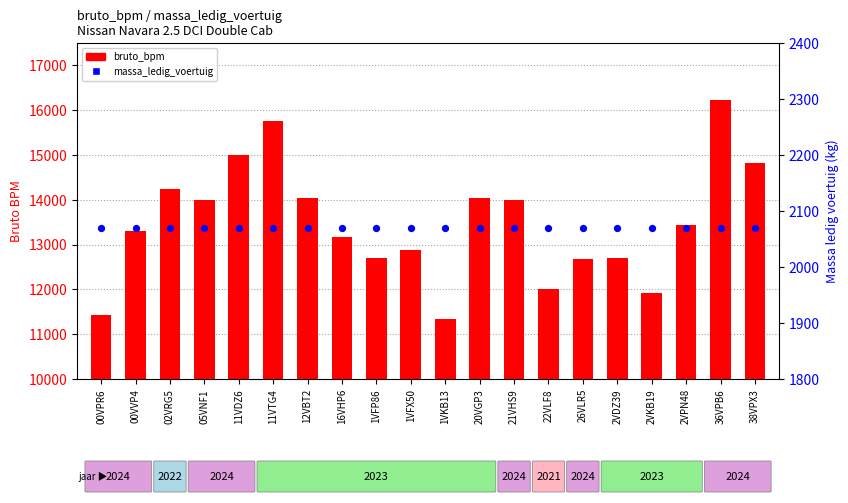

Which series reaches the maximum Y coordinate?

bruto_bpm